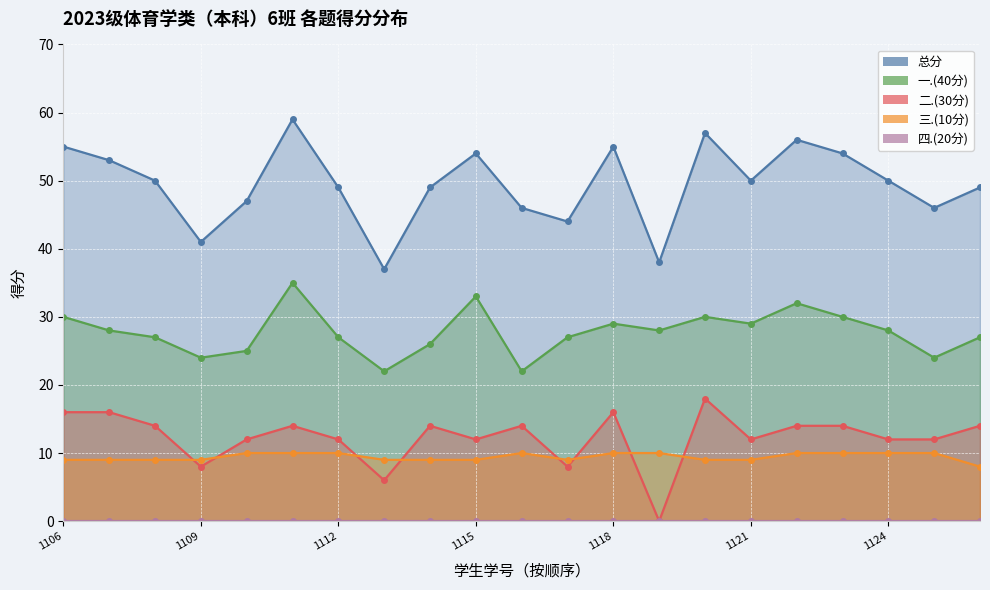

Which series has the widest spread of values?

总分